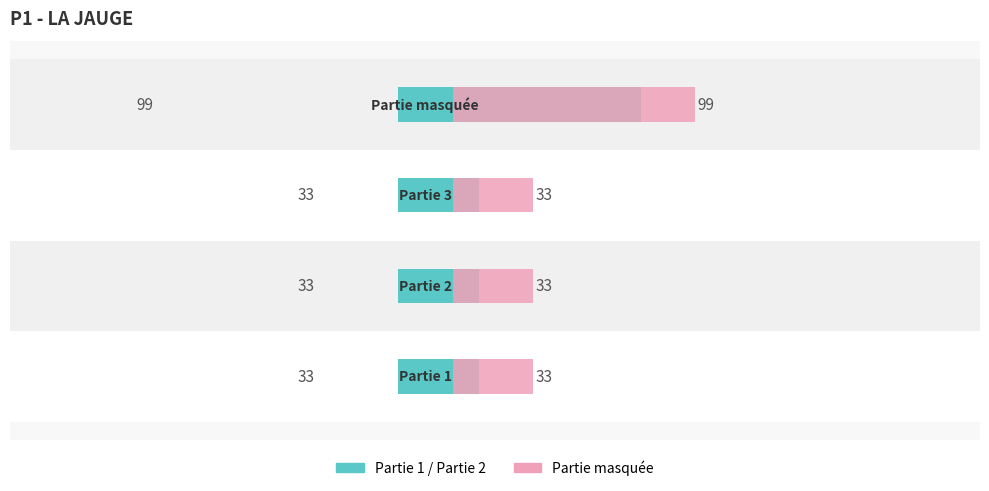

Reading left to right, what are all the values shown in this chart?

Partie 1: 33	33	33	99
Partie masquée: 33	33	33	99